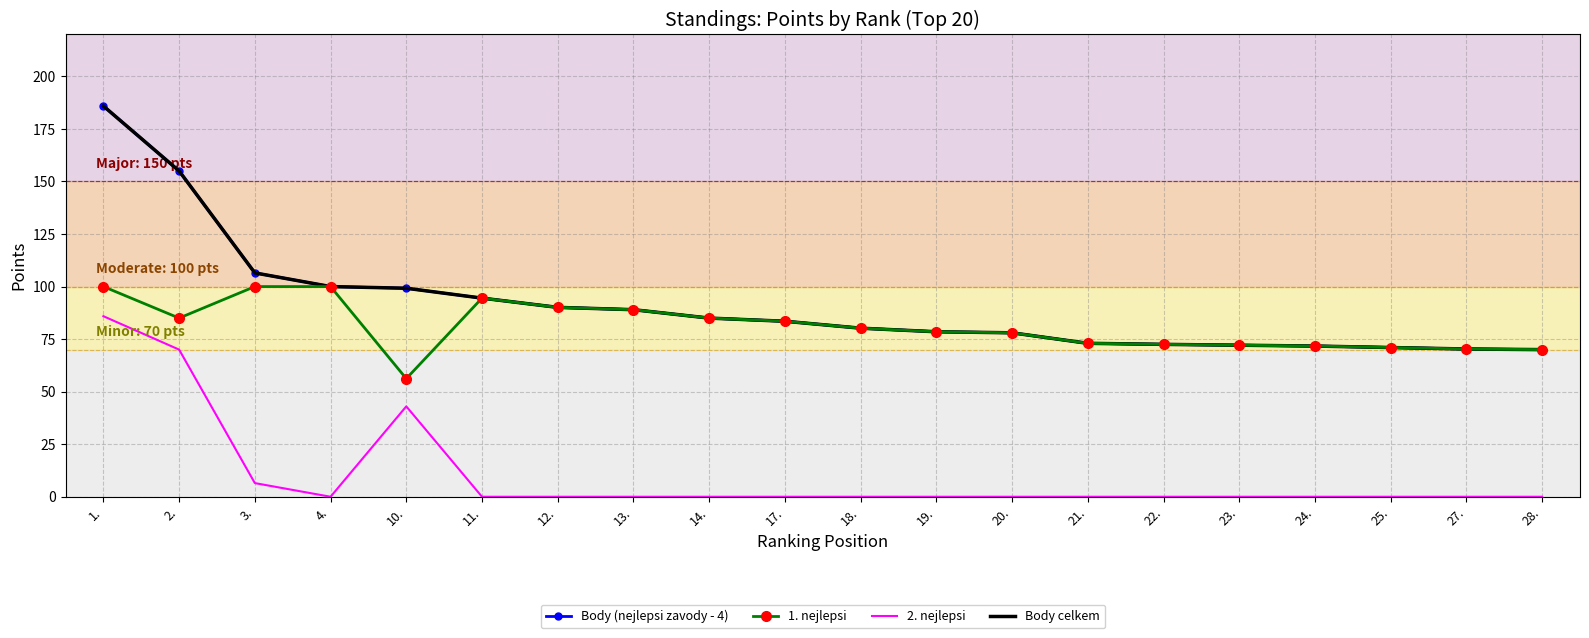

Which category has the lowest value across all series?

4.